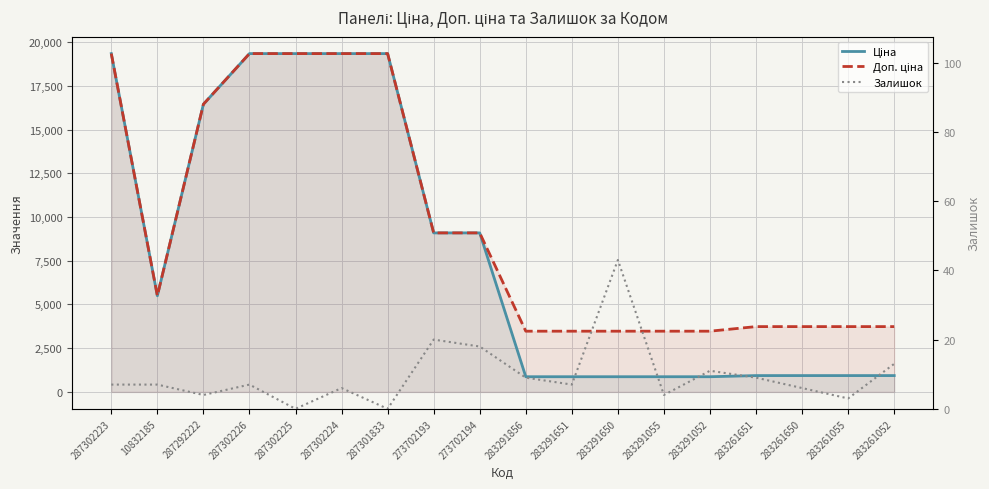

Does the chart display data point markers on the line(s)?

No